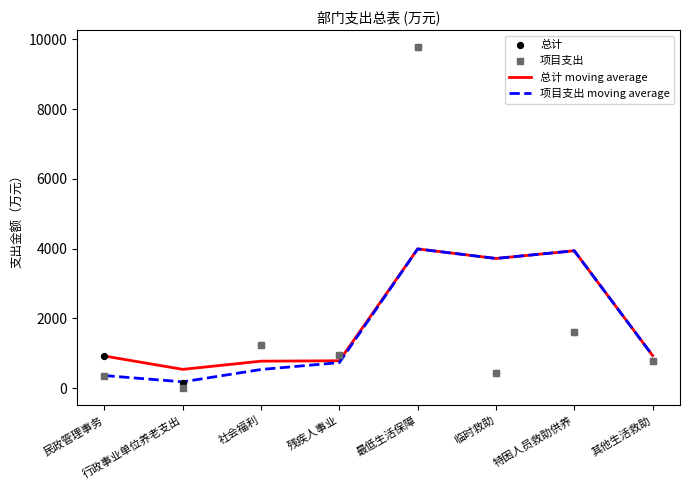

Which series reaches the maximum Y coordinate?

总计